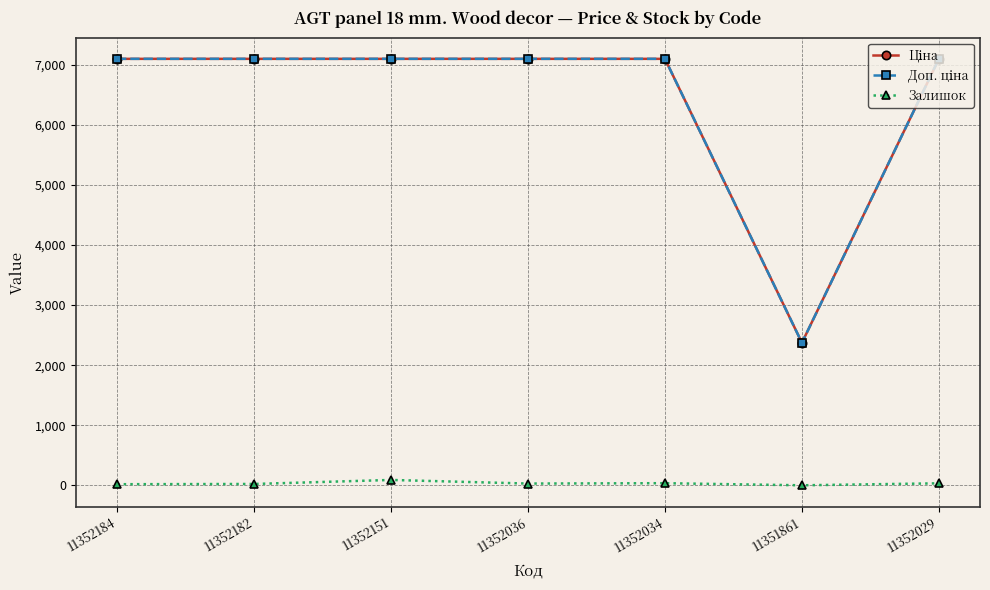

What is the greatest value displayed?

7098.8